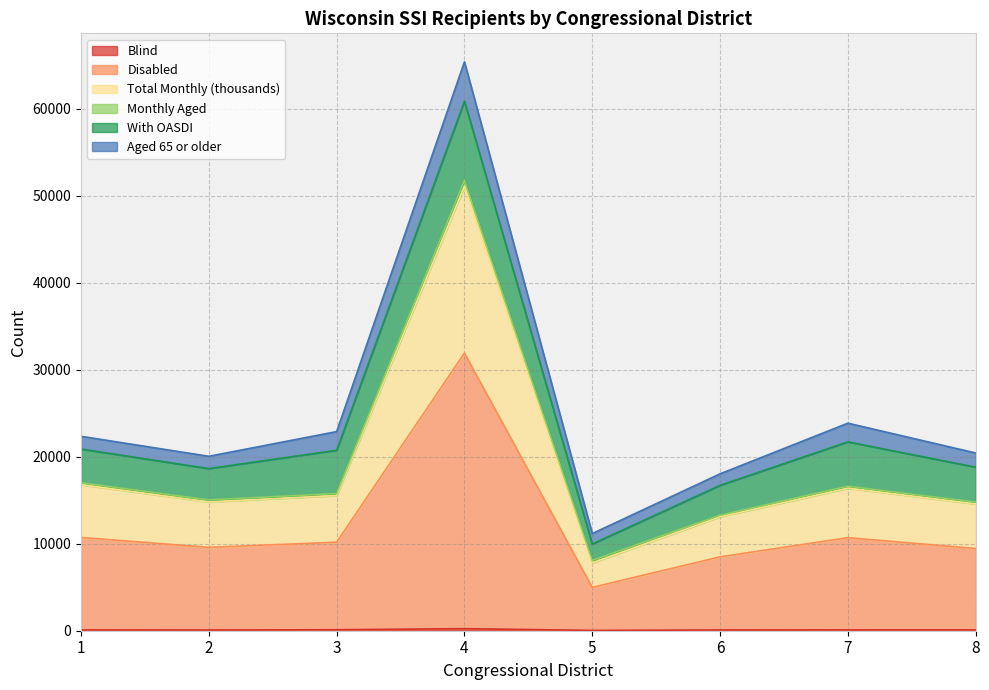

At how many categories does at least one series exceed 28725?

1